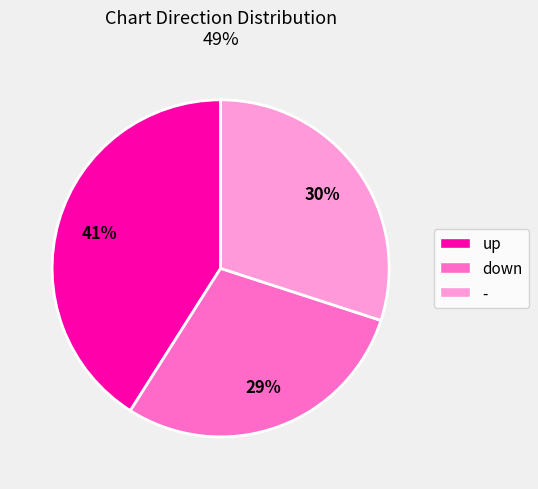

Is there any slice that represents more than half of the pie?

No